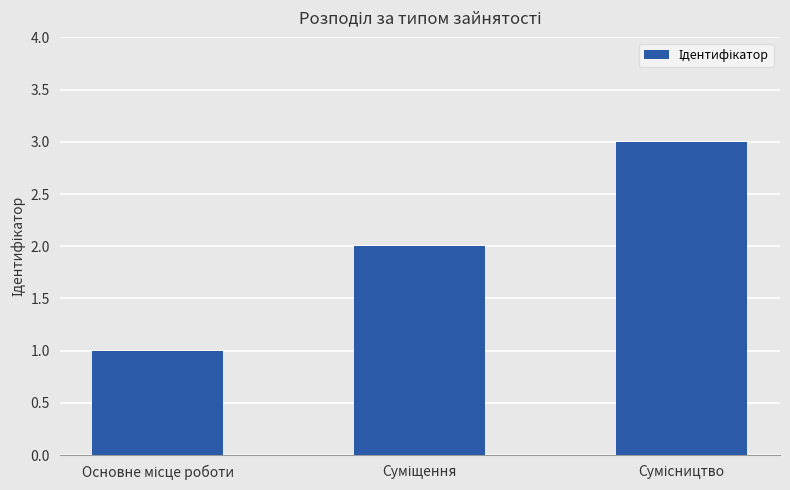

How many series are shown in this chart?

1